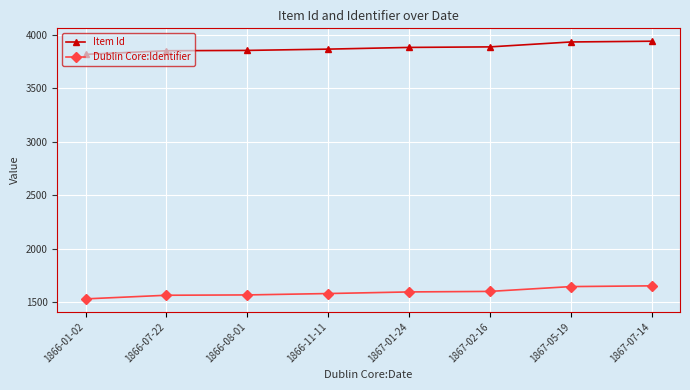

What is the smallest value displayed?

1530